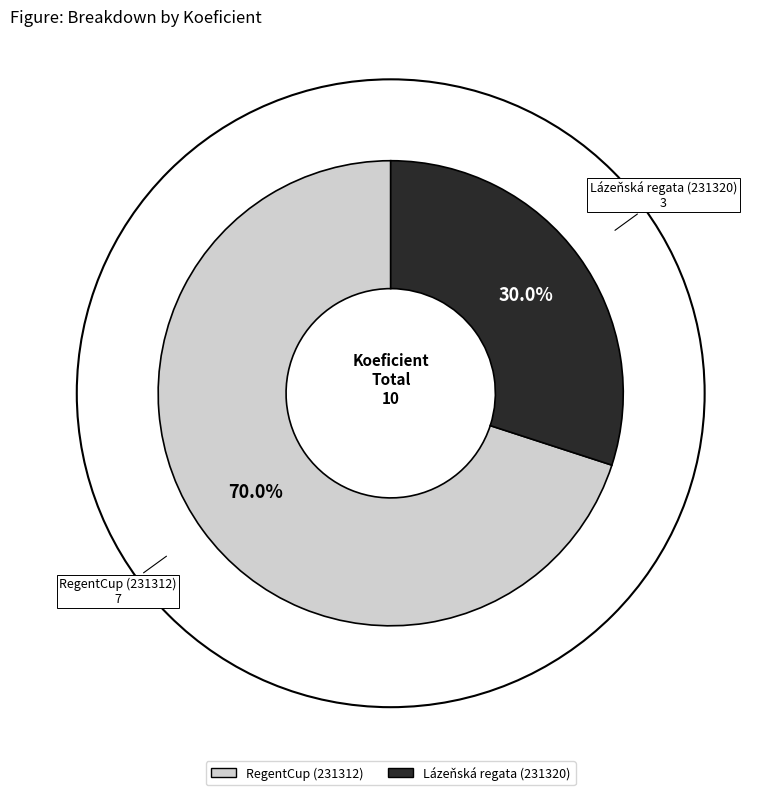

Between Lázeňská regata (231320) and RegentCup (231312), which is larger?

RegentCup (231312)